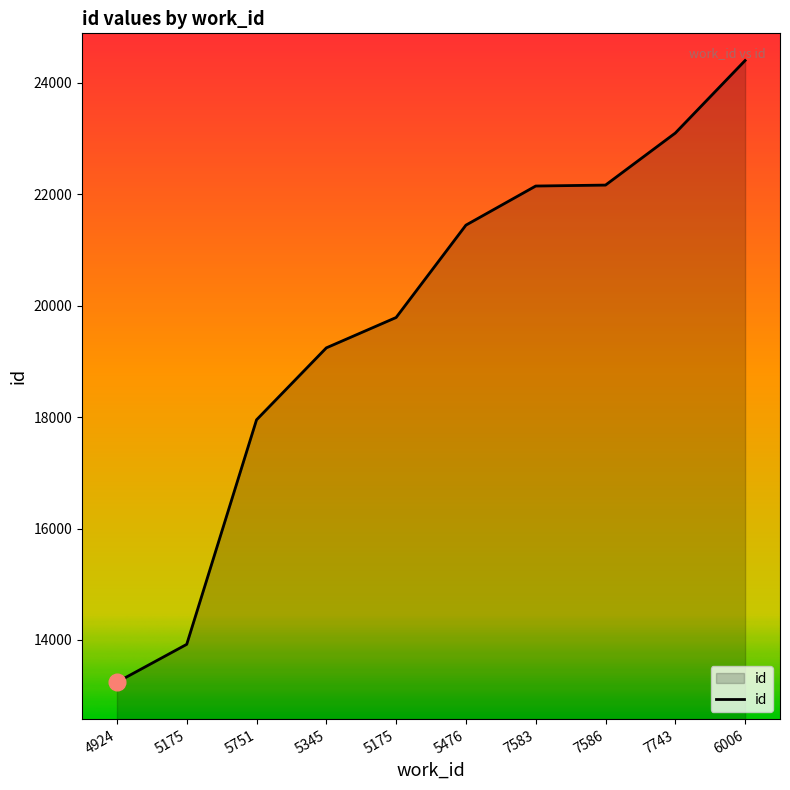

What is the sum of the values at 5345 and 5175?

33164